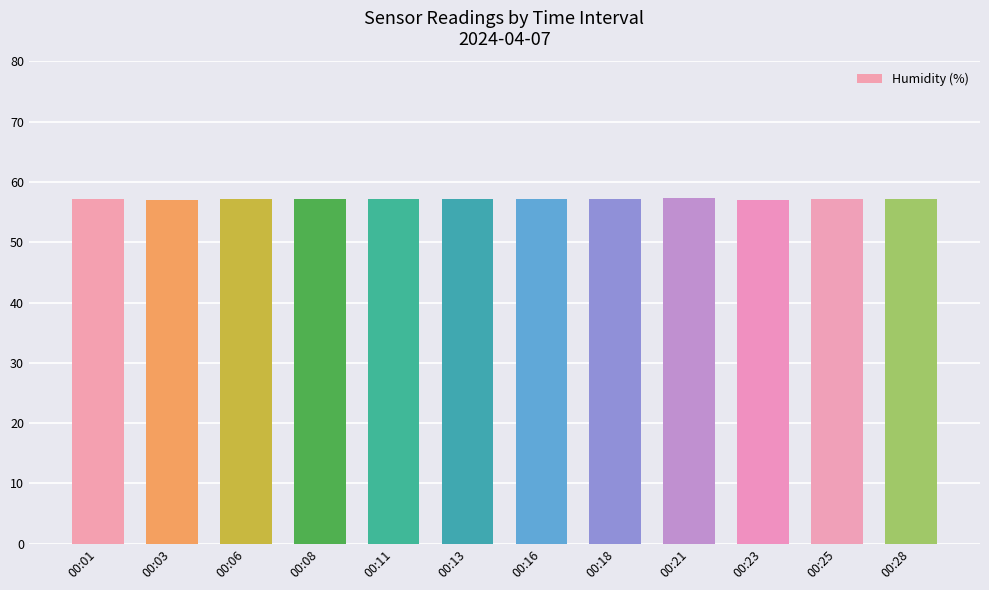

The value at 00:18 is 31.0. True or false?

False